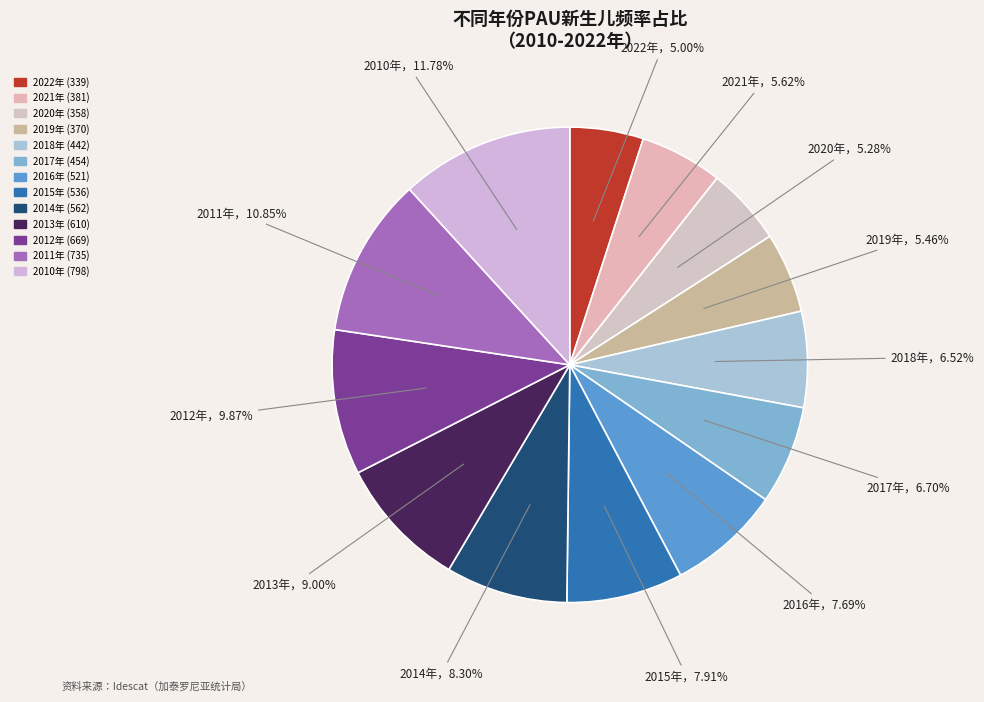

To the nearest percent, what is the difference between the largest and smallest slice percentages?

7%